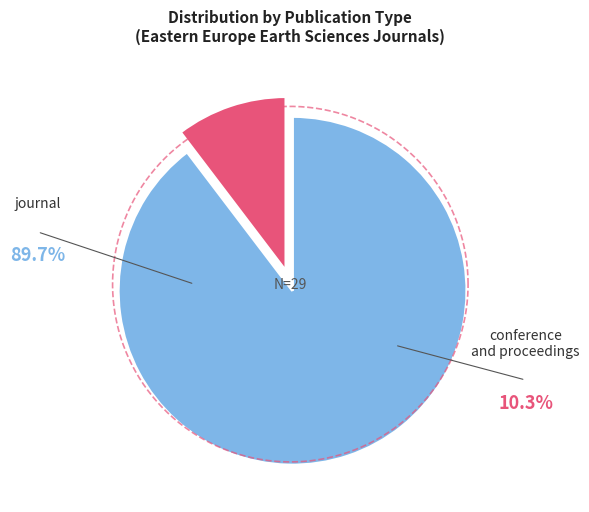

Is there a majority slice in this chart?

Yes